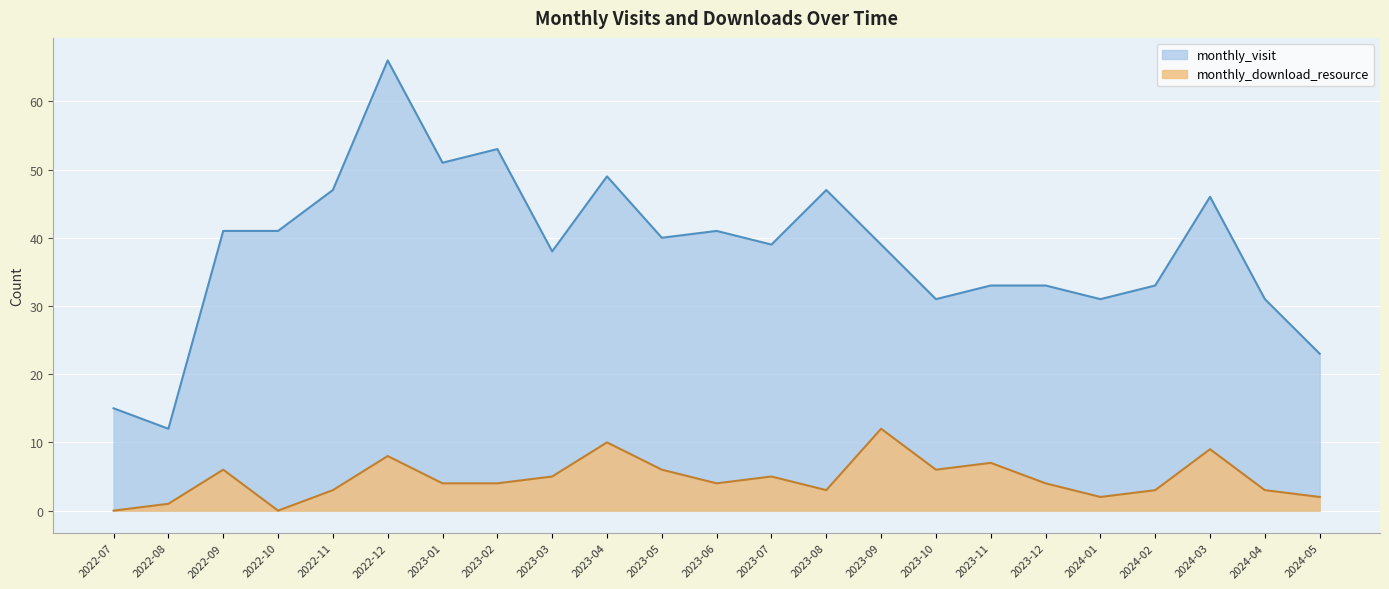

Which category has the lowest value across all series?

2022-07